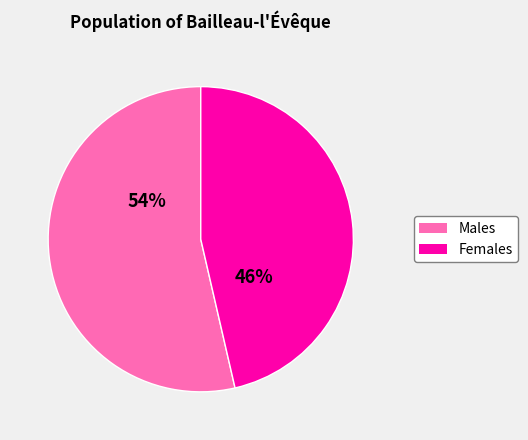

To the nearest percent, what percentage of the pie is Males?

54%